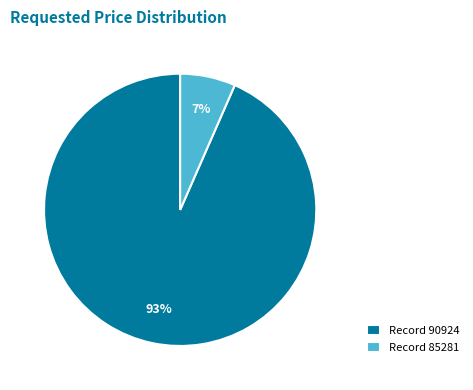

Do Record 90924 and Record 85281 together represent more than half of the pie?

Yes